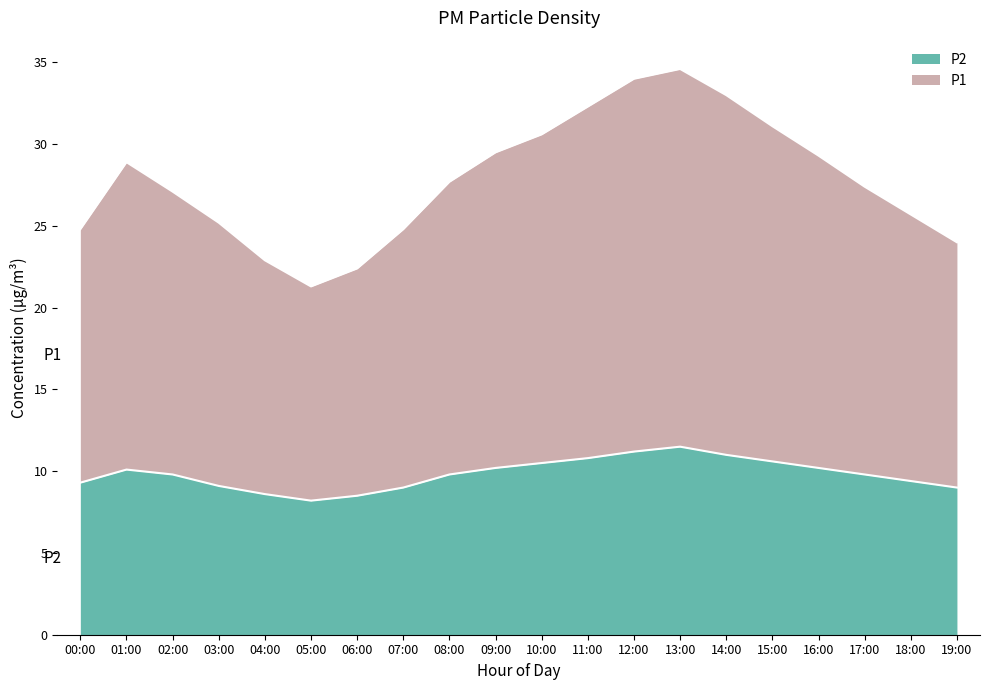

Reading left to right, what are all the values shown in this chart?

P2: 00:00=9.3	01:00=10.1	02:00=9.8	03:00=9.1	04:00=8.6	05:00=8.2	06:00=8.5	07:00=9.0	08:00=9.8	09:00=10.2	10:00=10.5	11:00=10.8	12:00=11.2	13:00=11.5	14:00=11.0	15:00=10.6	16:00=10.2	17:00=9.8	18:00=9.4	19:00=9.0
P1: 00:00=24.8	01:00=28.9	02:00=27.1	03:00=25.2	04:00=22.9	05:00=21.3	06:00=22.4	07:00=24.8	08:00=27.7	09:00=29.5	10:00=30.6	11:00=32.3	12:00=34.0	13:00=34.6	14:00=33.0	15:00=31.1	16:00=29.3	17:00=27.4	18:00=25.7	19:00=24.0